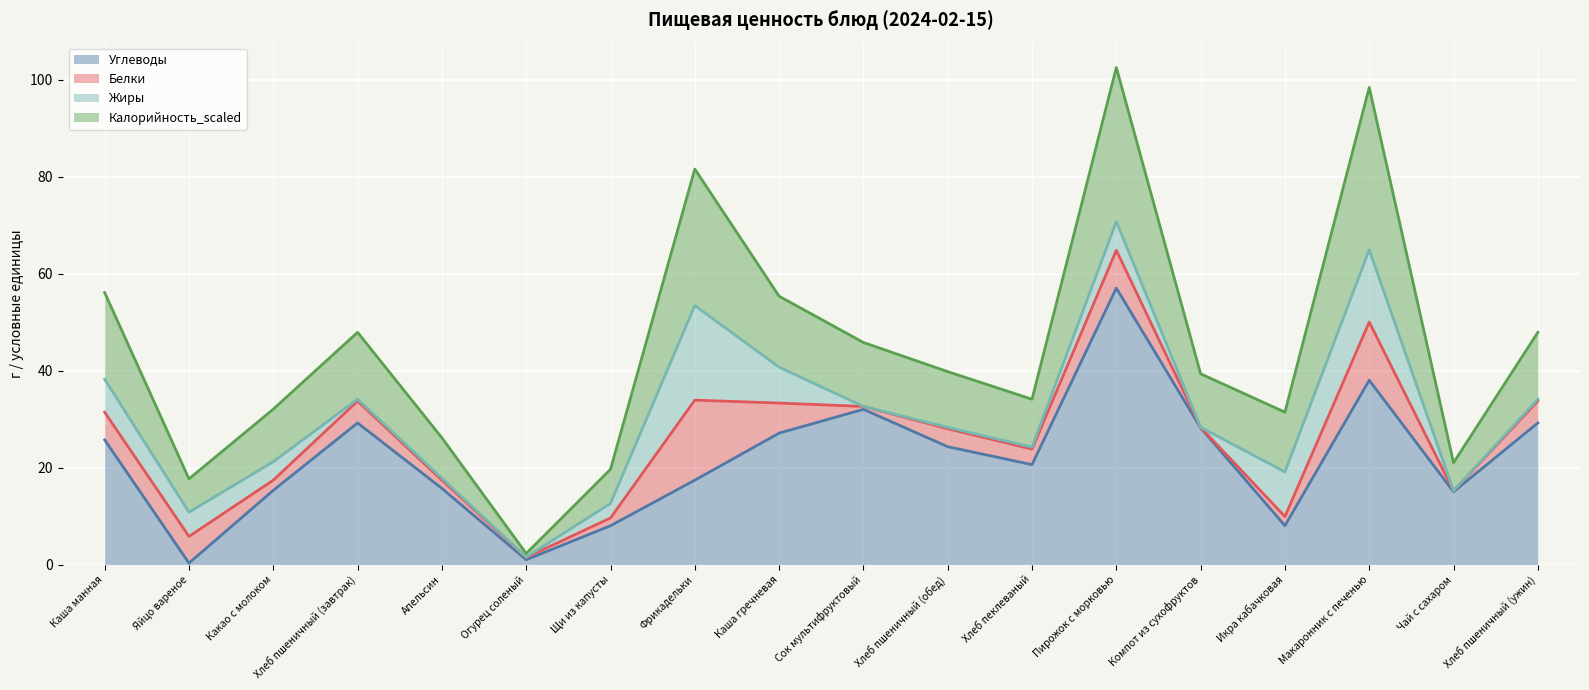

True or false: Калорийность_scaled and Углеводы cross at least once.

False